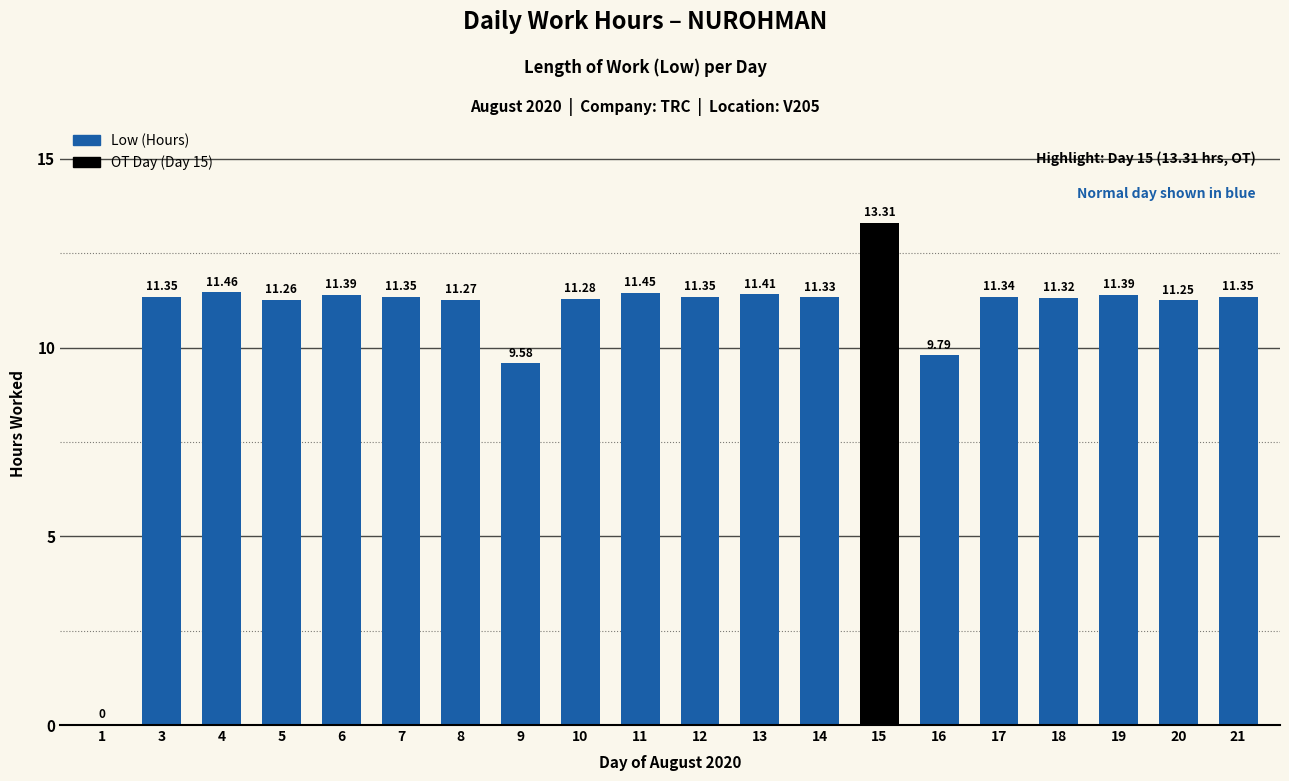

At which label does the data first exceed 11?

3